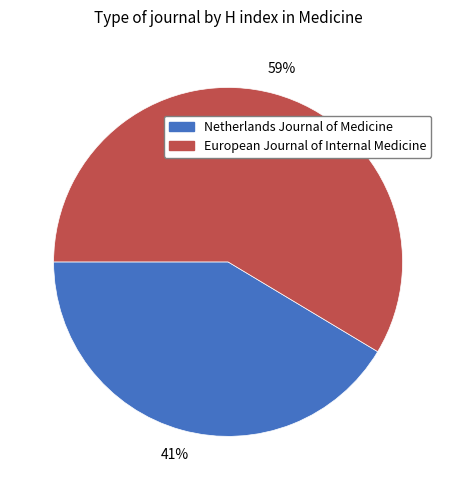

Which slice is the smallest?

Netherlands Journal of Medicine